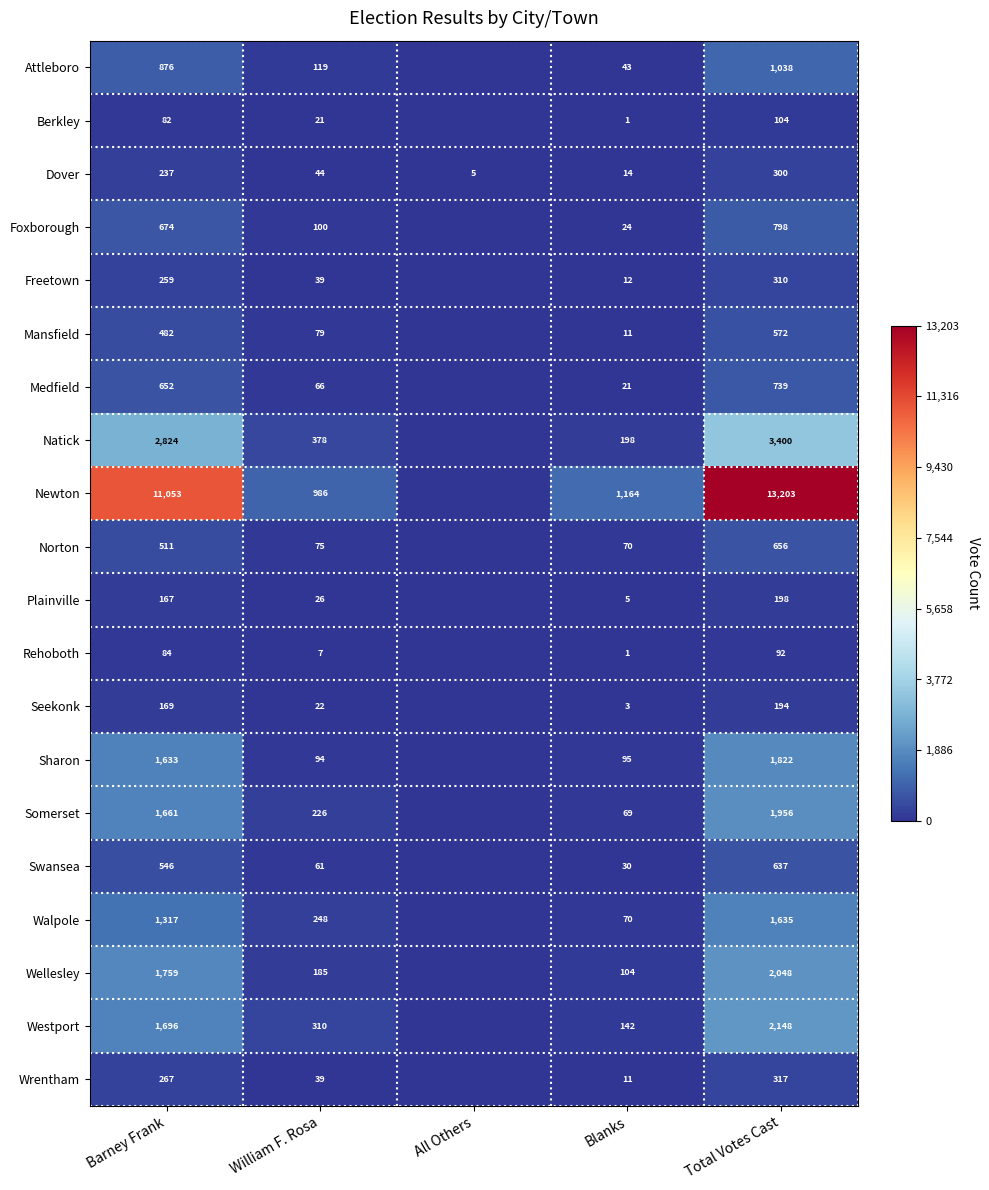

Between William F. Rosa and Blanks, which series saw the biggest shift?

Natick